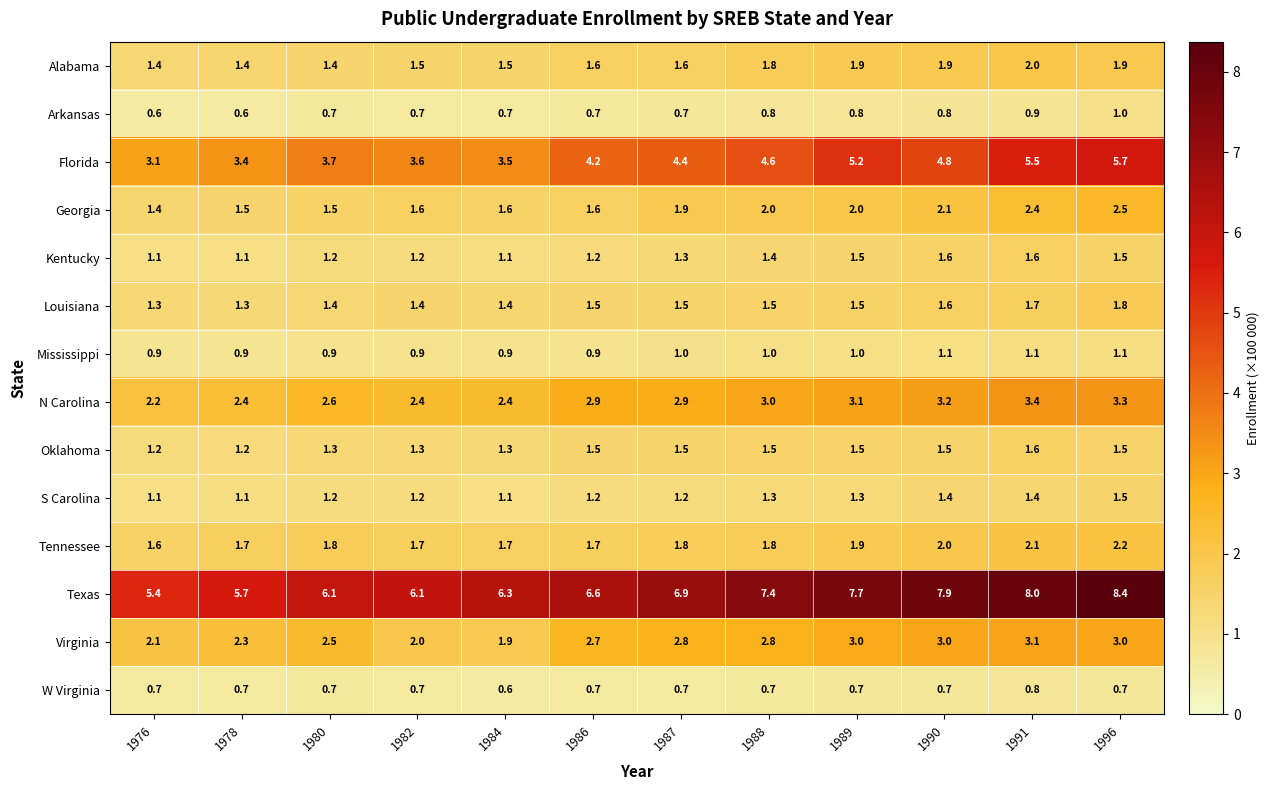

What is the difference between the N Carolina values at 1996 and 1976?

1.1